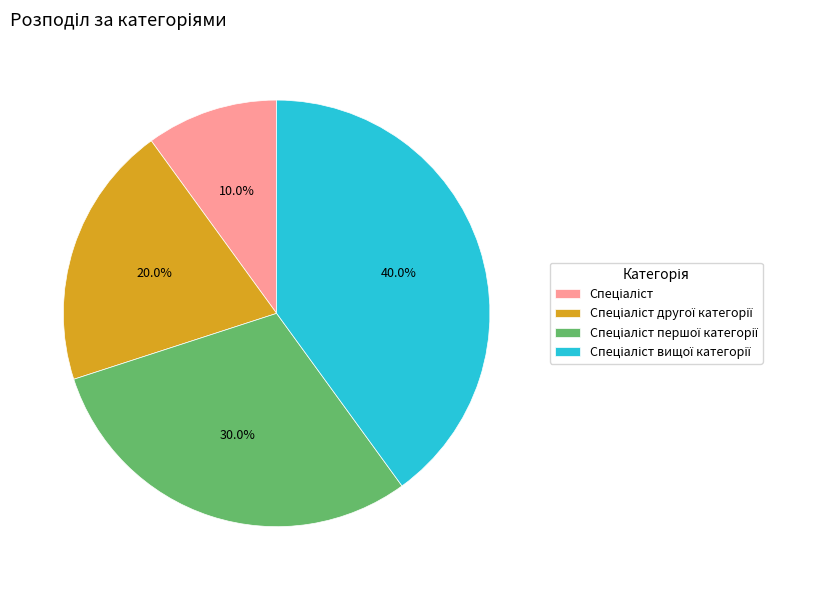

Does any single category account for the majority?

No